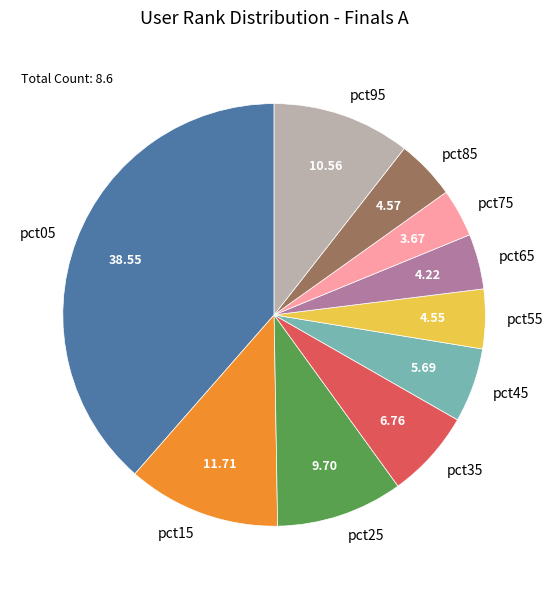

What is the largest slice in the pie chart?

pct05